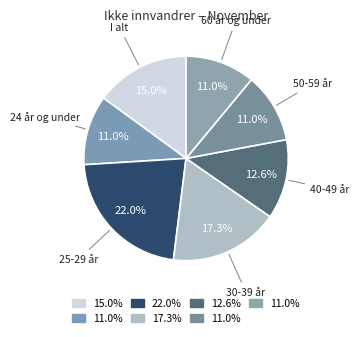

How many slices are in this pie chart?

7